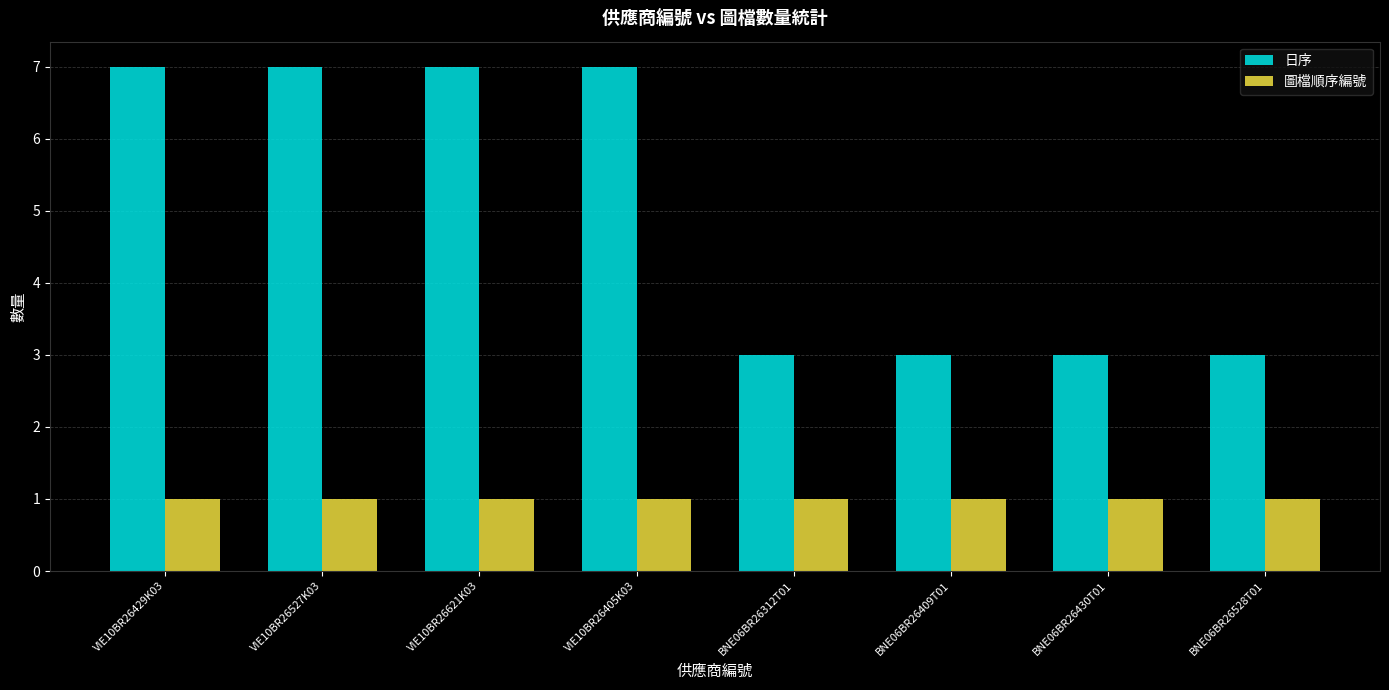

List the series in order of their overall mean, highest first.

日序, 圖檔順序編號